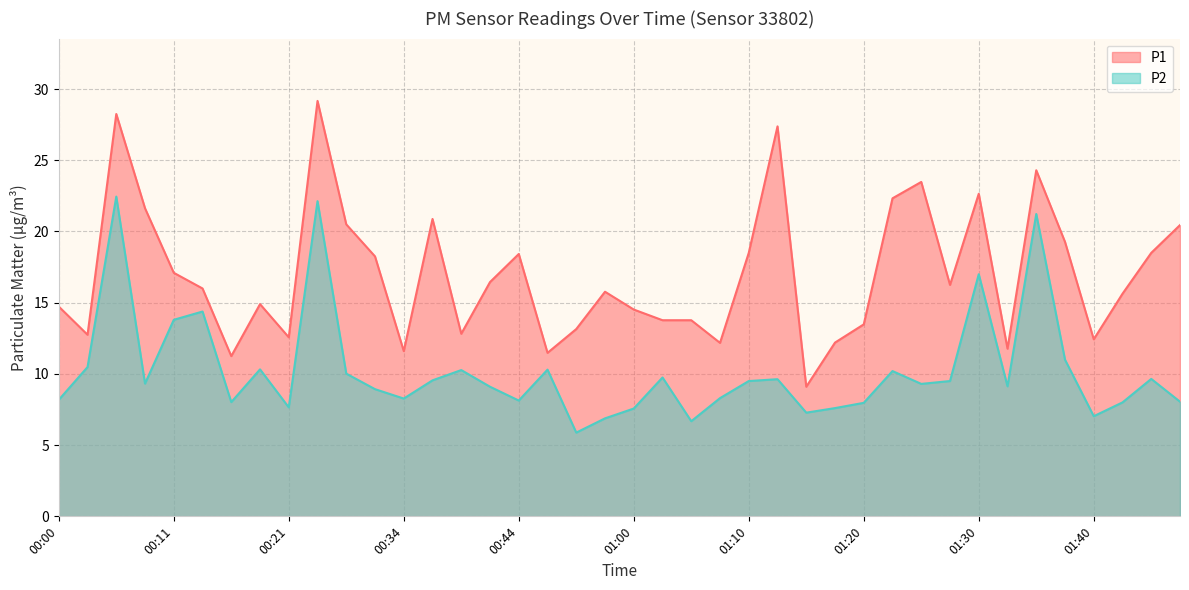

Where is the first local minimum for P2?

00:08